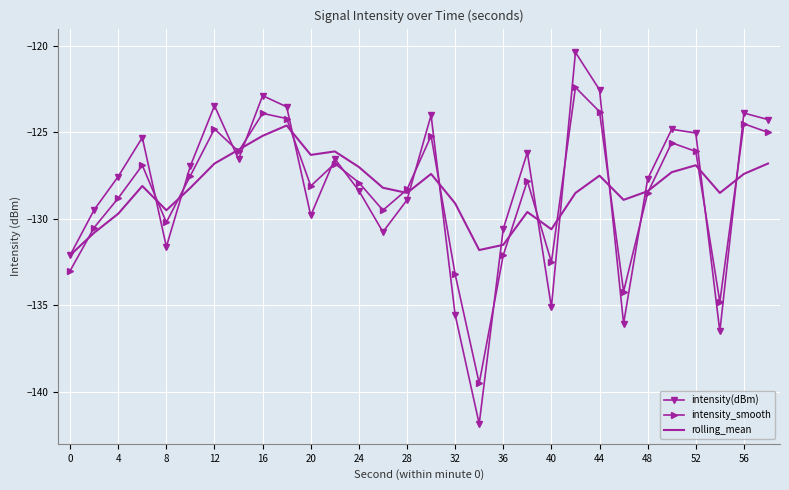

Which series has the largest range (max minus min)?

intensity(dBm)